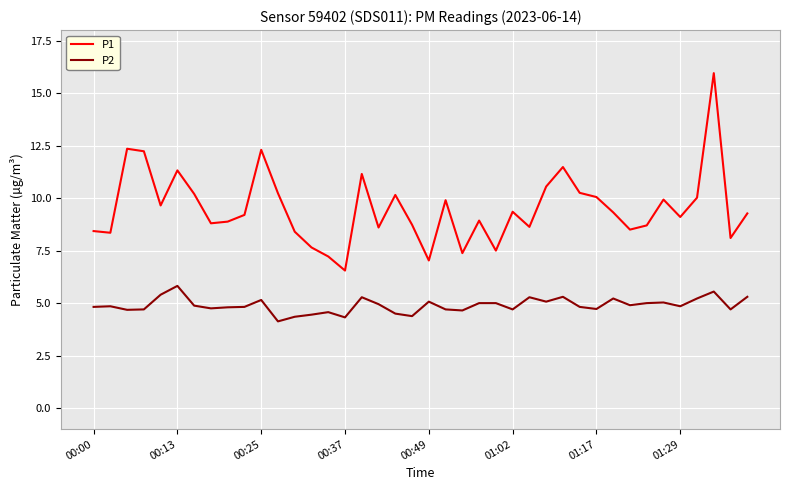

Which series has the largest range (max minus min)?

P1